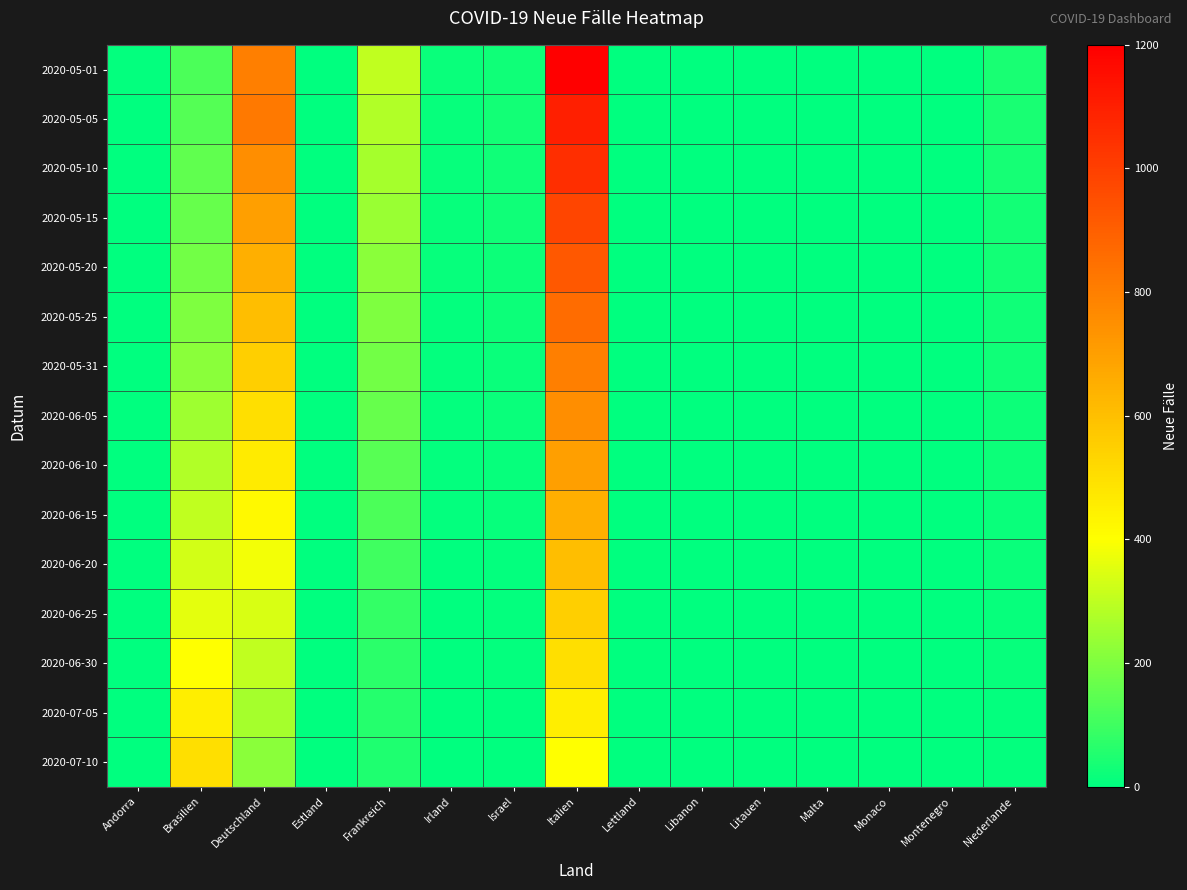

Reading left to right, transcribe all the data shown in this chart.

2020-05-01: Andorra=5	Brasilien=120	Deutschland=800	Estland=2	Frankreich=300	Irland=15	Israel=25	Italien=1200	Lettland=1	Libanon=3	Litauen=2	Malta=0	Monaco=0	Montenegro=1	Niederlande=40
2020-05-05: Andorra=4	Brasilien=135	Deutschland=820	Estland=2	Frankreich=280	Irland=14	Israel=30	Italien=1100	Lettland=1	Libanon=4	Litauen=2	Malta=0	Monaco=0	Montenegro=1	Niederlande=38
2020-05-10: Andorra=3	Brasilien=150	Deutschland=750	Estland=1	Frankreich=260	Irland=12	Israel=28	Italien=1050	Lettland=0	Libanon=3	Litauen=1	Malta=0	Monaco=0	Montenegro=0	Niederlande=35
2020-05-15: Andorra=3	Brasilien=160	Deutschland=700	Estland=1	Frankreich=240	Irland=11	Israel=25	Italien=980	Lettland=0	Libanon=3	Litauen=1	Malta=0	Monaco=0	Montenegro=0	Niederlande=32
2020-05-20: Andorra=2	Brasilien=180	Deutschland=650	Estland=1	Frankreich=220	Irland=10	Israel=22	Italien=920	Lettland=0	Libanon=2	Litauen=1	Malta=0	Monaco=0	Montenegro=0	Niederlande=30
2020-05-25: Andorra=2	Brasilien=200	Deutschland=600	Estland=0	Frankreich=200	Irland=9	Israel=20	Italien=860	Lettland=0	Libanon=2	Litauen=0	Malta=0	Monaco=0	Montenegro=0	Niederlande=28
2020-05-31: Andorra=1	Brasilien=220	Deutschland=550	Estland=0	Frankreich=180	Irland=8	Israel=18	Italien=800	Lettland=0	Libanon=2	Litauen=0	Malta=0	Monaco=0	Montenegro=0	Niederlande=25
2020-06-05: Andorra=1	Brasilien=250	Deutschland=500	Estland=0	Frankreich=160	Irland=7	Israel=15	Italien=750	Lettland=0	Libanon=1	Litauen=0	Malta=0	Monaco=0	Montenegro=0	Niederlande=22
2020-06-10: Andorra=1	Brasilien=280	Deutschland=460	Estland=0	Frankreich=140	Irland=6	Israel=12	Italien=700	Lettland=0	Libanon=1	Litauen=0	Malta=0	Monaco=0	Montenegro=0	Niederlande=20
2020-06-15: Andorra=0	Brasilien=300	Deutschland=420	Estland=0	Frankreich=120	Irland=5	Israel=10	Italien=650	Lettland=0	Libanon=1	Litauen=0	Malta=0	Monaco=0	Montenegro=0	Niederlande=18
2020-06-20: Andorra=0	Brasilien=330	Deutschland=380	Estland=0	Frankreich=100	Irland=4	Israel=8	Italien=600	Lettland=0	Libanon=1	Litauen=0	Malta=0	Monaco=0	Montenegro=0	Niederlande=15
2020-06-25: Andorra=0	Brasilien=360	Deutschland=340	Estland=0	Frankreich=80	Irland=3	Israel=6	Italien=550	Lettland=0	Libanon=0	Litauen=0	Malta=0	Monaco=0	Montenegro=0	Niederlande=12
2020-06-30: Andorra=0	Brasilien=400	Deutschland=300	Estland=0	Frankreich=70	Irland=3	Israel=5	Italien=500	Lettland=0	Libanon=0	Litauen=0	Malta=0	Monaco=0	Montenegro=0	Niederlande=10
2020-07-05: Andorra=0	Brasilien=450	Deutschland=260	Estland=0	Frankreich=60	Irland=2	Israel=4	Italien=450	Lettland=0	Libanon=0	Litauen=0	Malta=0	Monaco=0	Montenegro=0	Niederlande=8
2020-07-10: Andorra=0	Brasilien=500	Deutschland=220	Estland=0	Frankreich=50	Irland=2	Israel=3	Italien=400	Lettland=0	Libanon=0	Litauen=0	Malta=0	Monaco=0	Montenegro=0	Niederlande=6